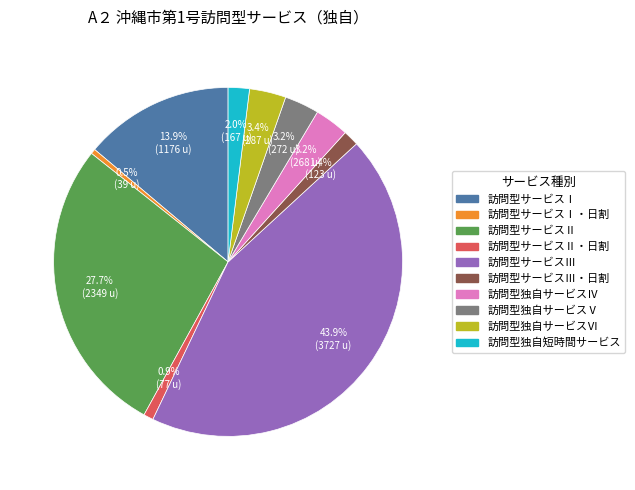

Is there a majority slice in this chart?

No